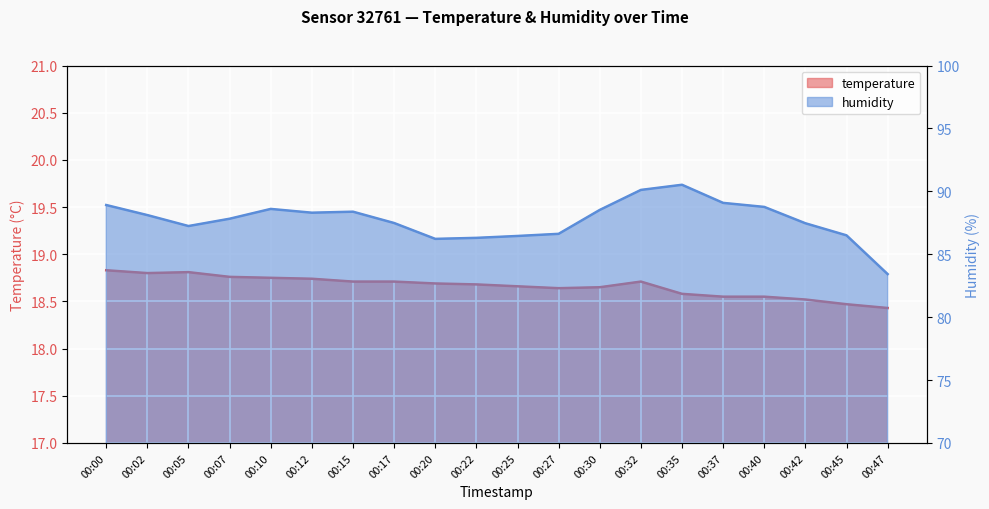

At which category does temperature reach its first local valley?

00:02